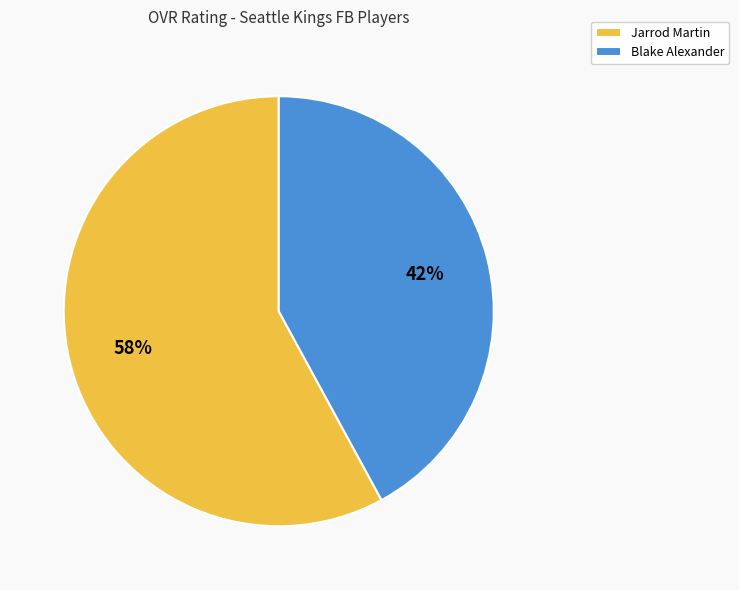

Approximately how many times larger is the value at Jarrod Martin compared to Blake Alexander?

1.4